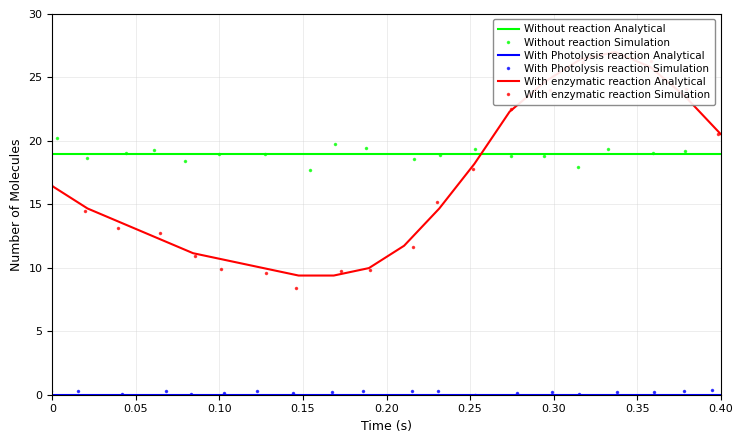

True or false: With Photolysis reaction Analytical and With enzymatic reaction Simulation intersect in this chart.

False